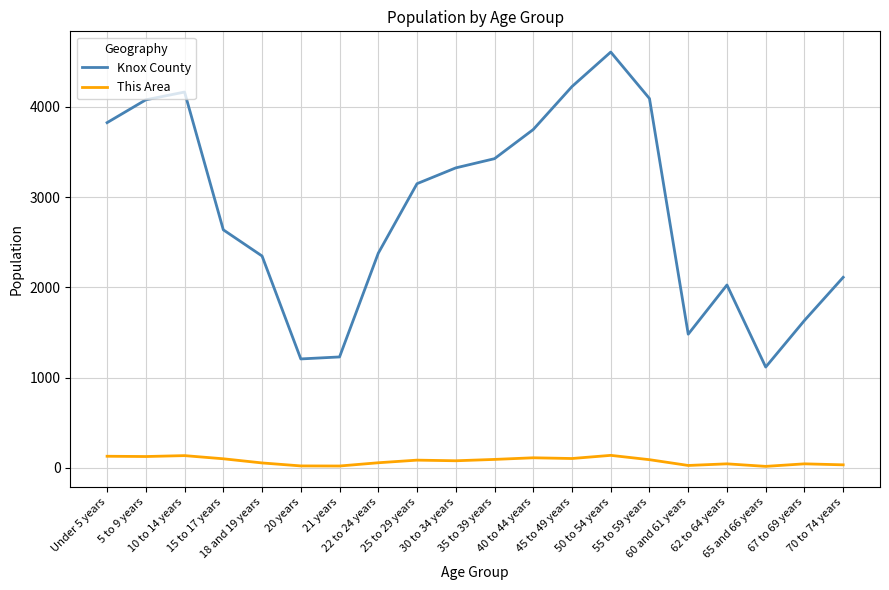

List the series in order of their overall mean, highest first.

Knox County, This Area